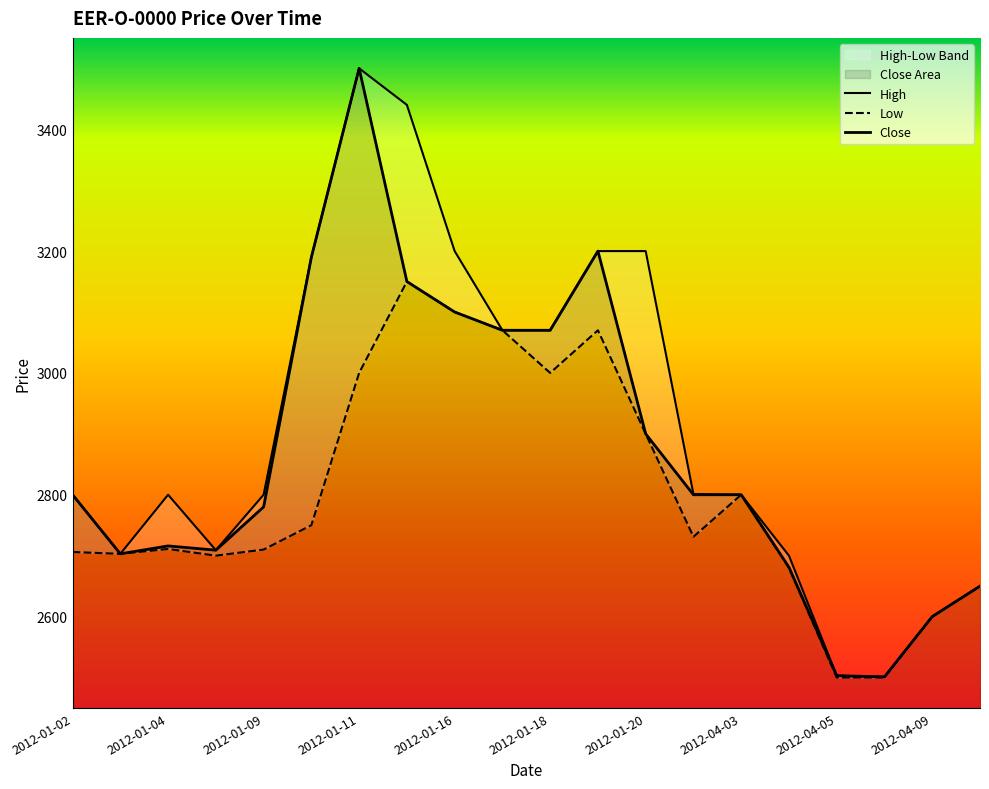

What is the greatest value displayed?

3500